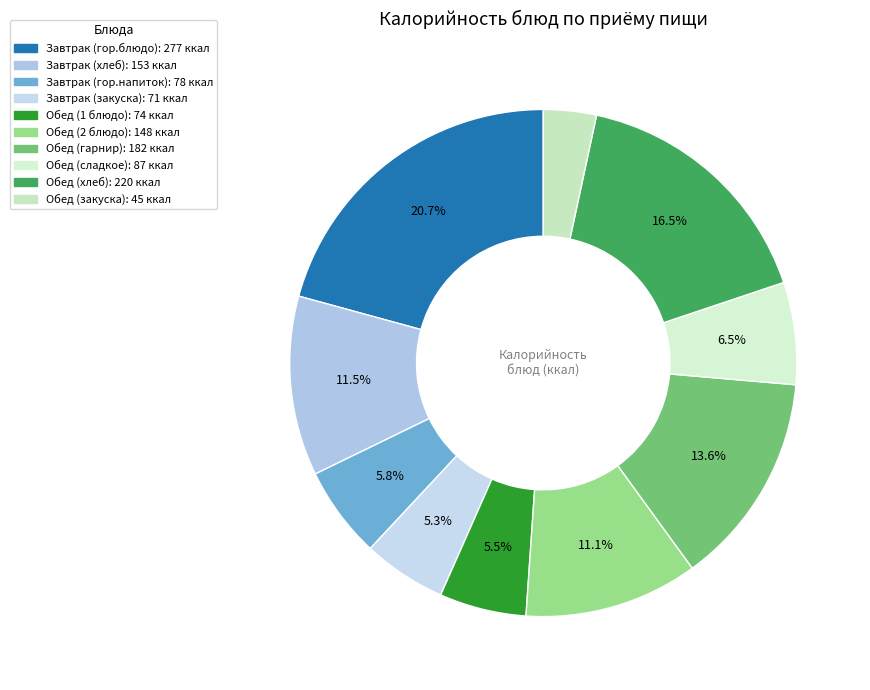

How many slices are in this pie chart?

10